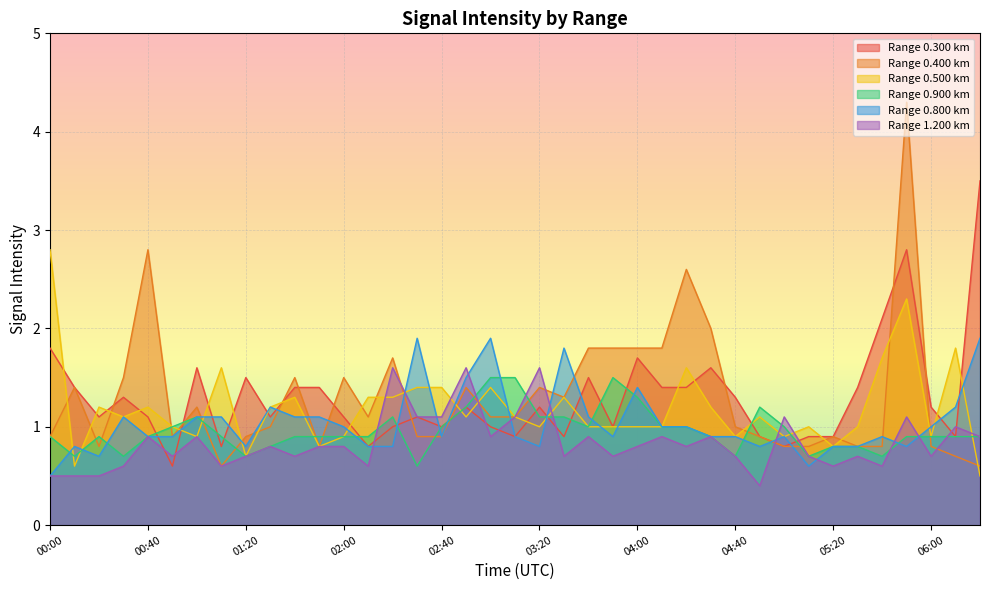

Where is 0.800 nearest to the value 1?

02:00